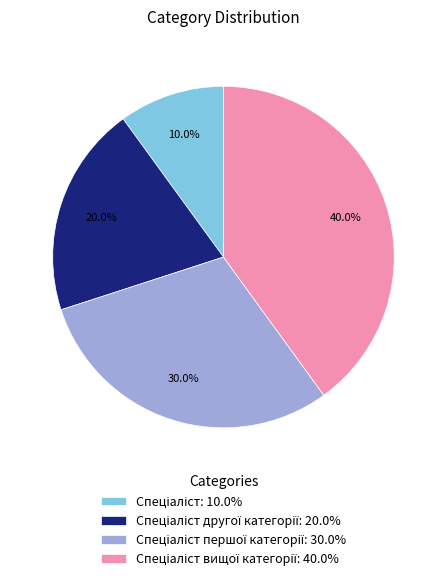

Is there any slice that represents more than half of the pie?

No